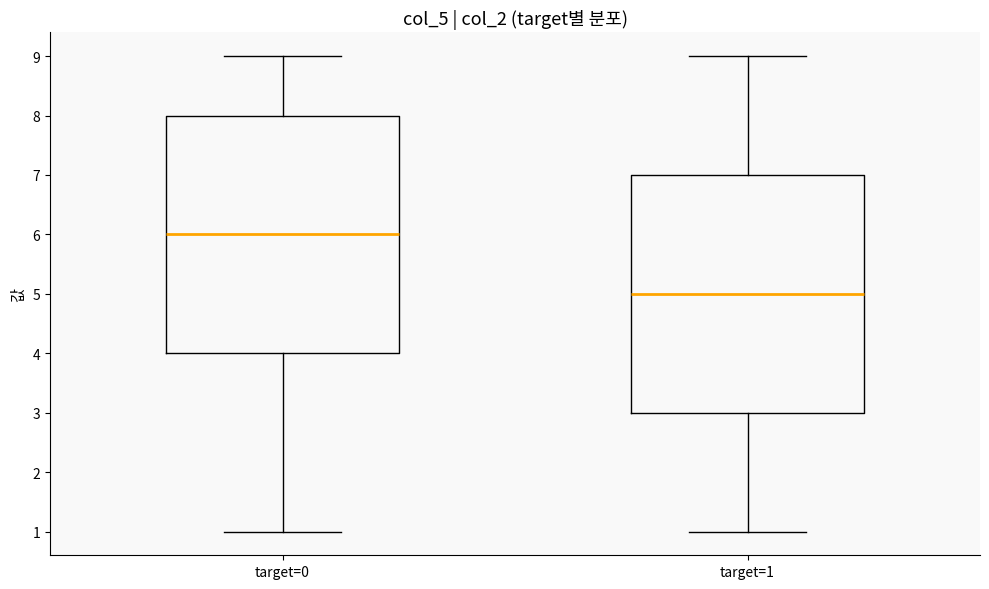

Where does the upper whisker of the box for target=0 end on the y-axis? The values are not printed on the chart, so give them approximately, as read against the axis.

9